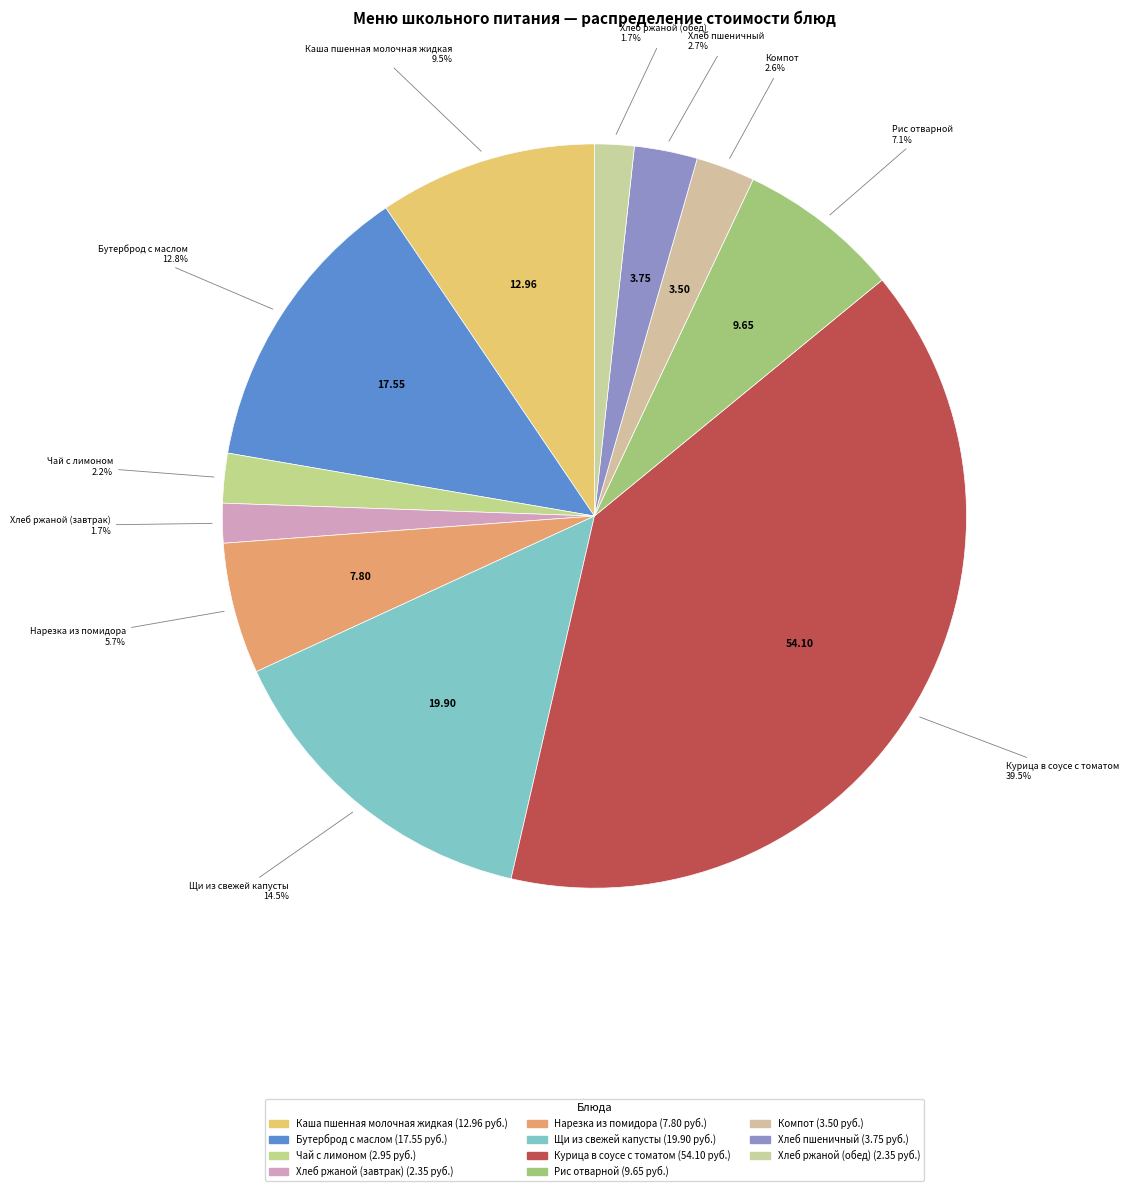

Count the number of slices in the pie.

11